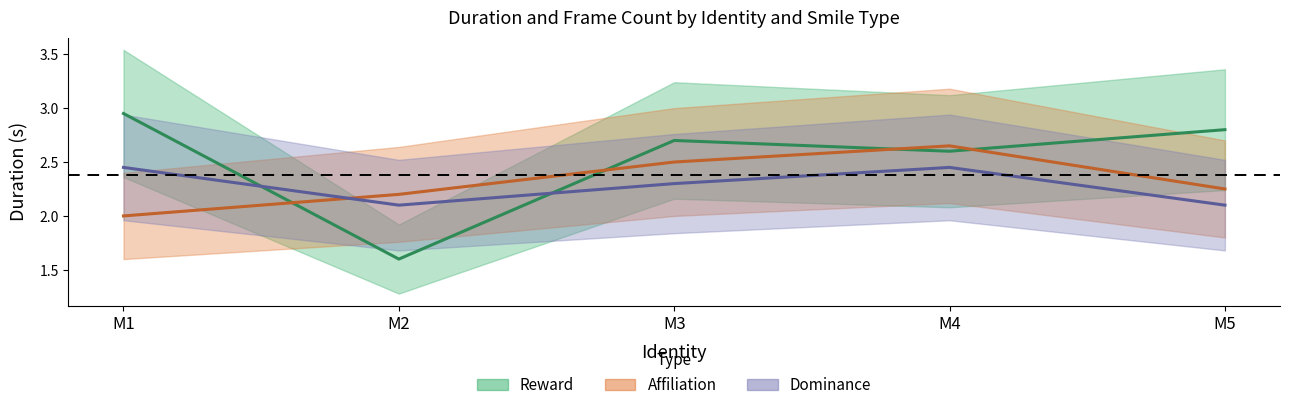

True or false: Dominance and Affiliation cross at least once.

True